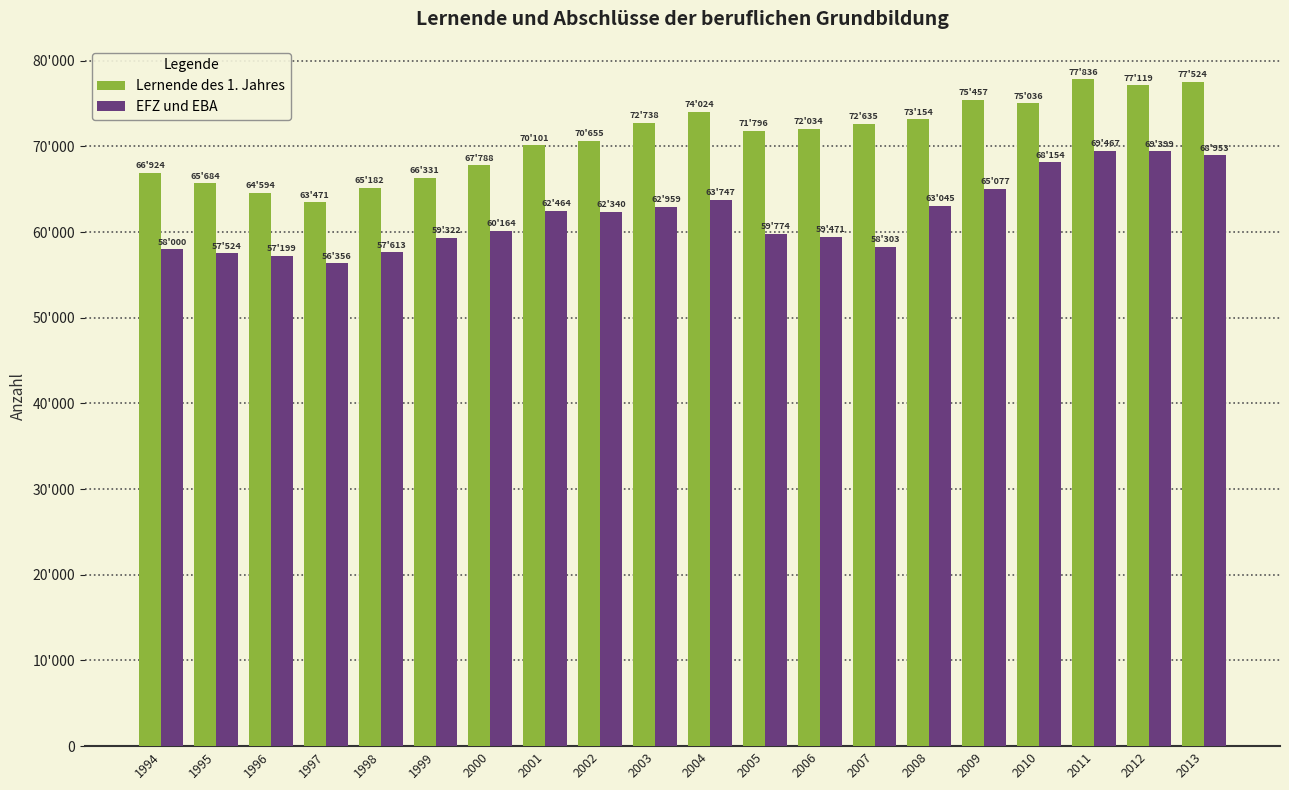

What are all the series names shown in the legend?

Lernende des 1. Jahres, EFZ und EBA